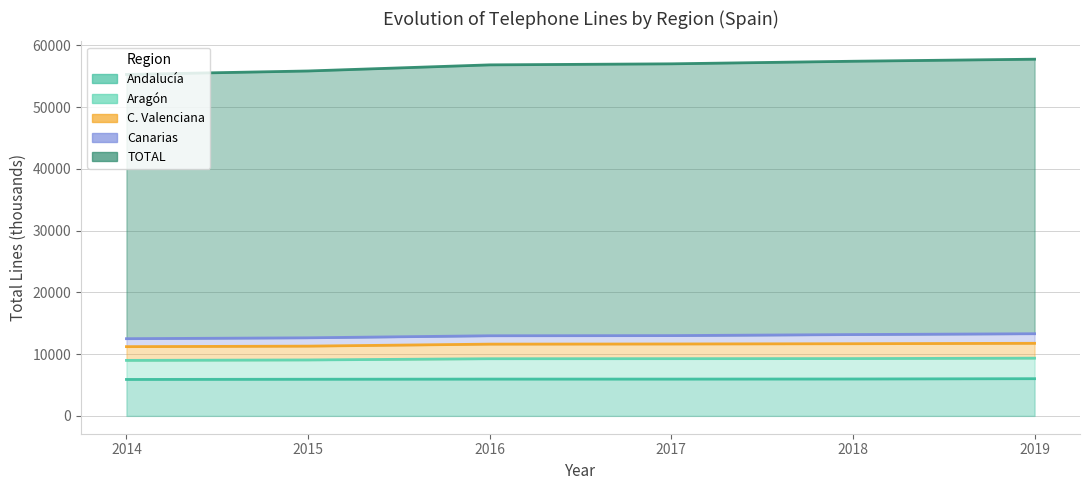

What is the difference between the maximum and minimum values in the C. Valenciana series?

542.3